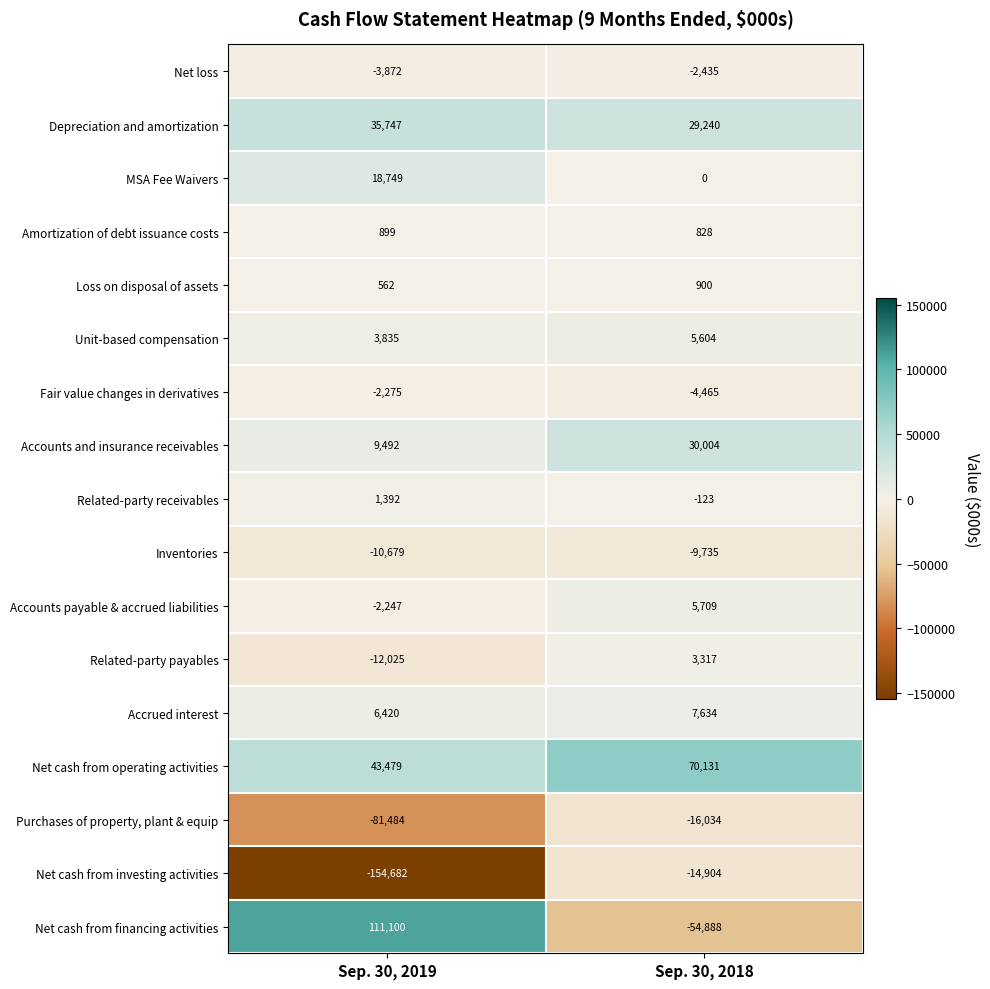

Which series has the widest spread of values?

Net cash from financing activities